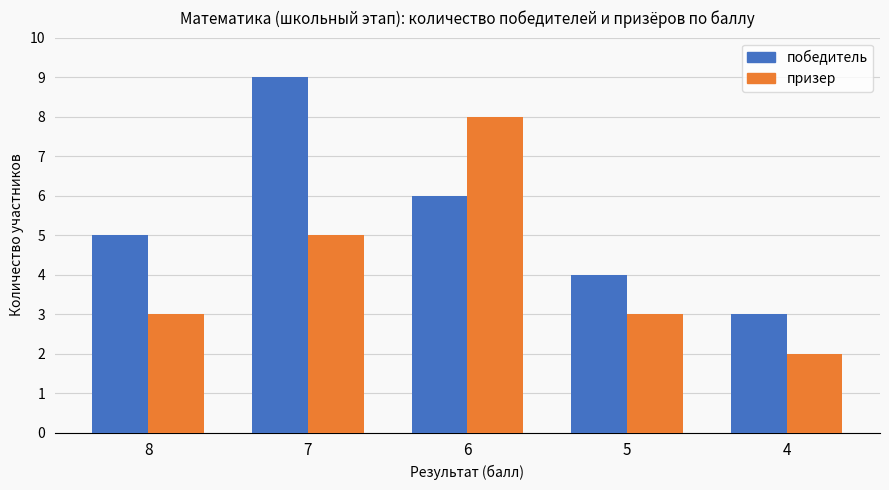

What is the value of the призер bar at the 3rd from the left?

8